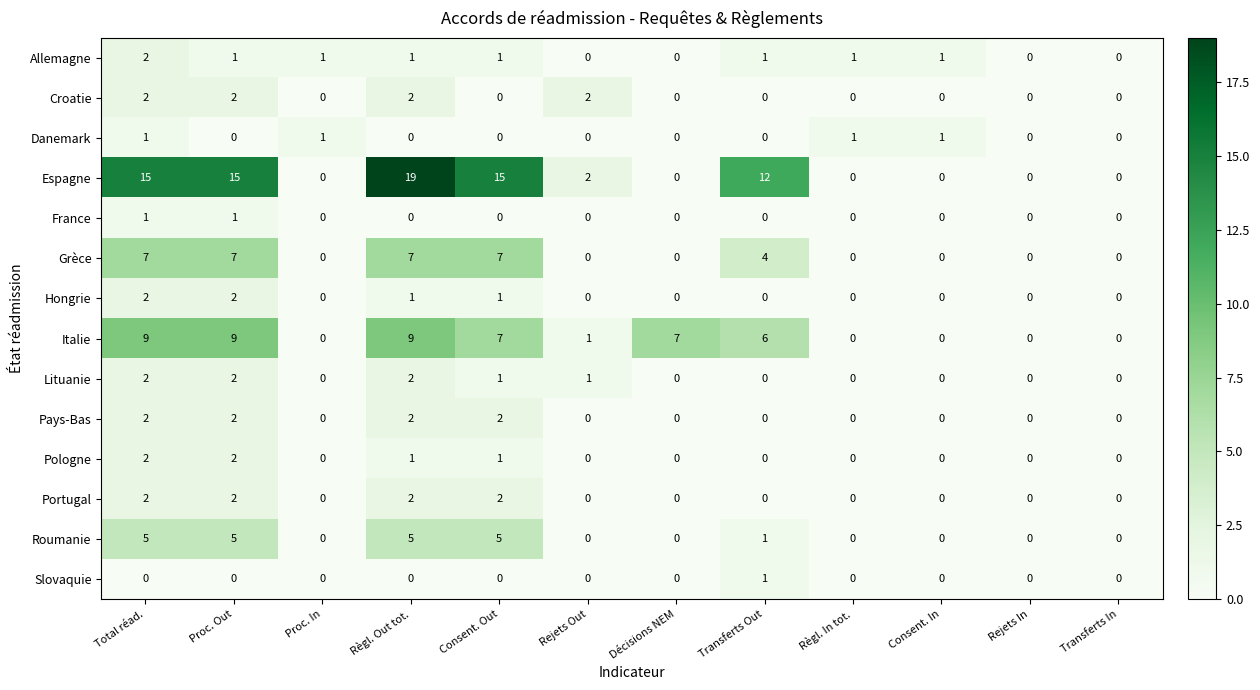

Is it true that Danemark equals 2 at Total réad.?

False